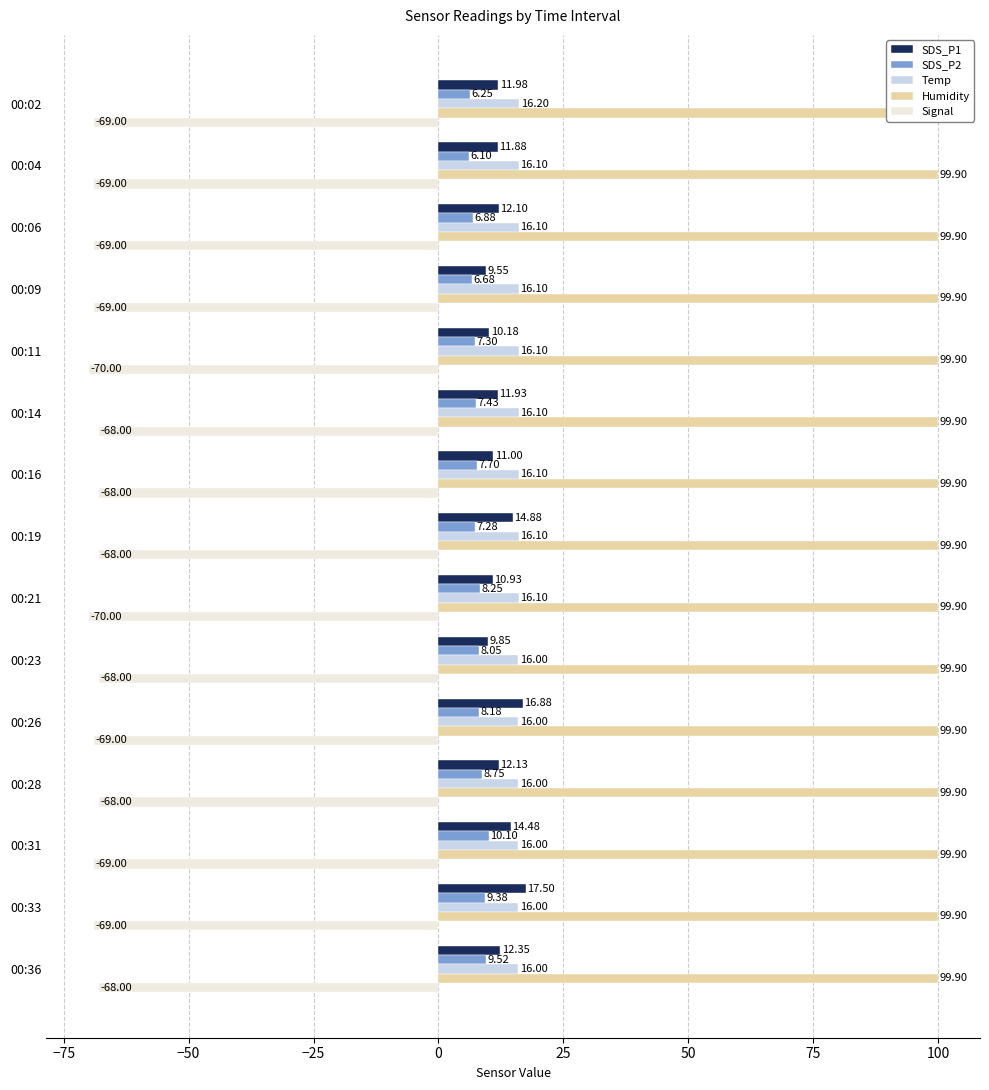

How many bars are there in total?

75